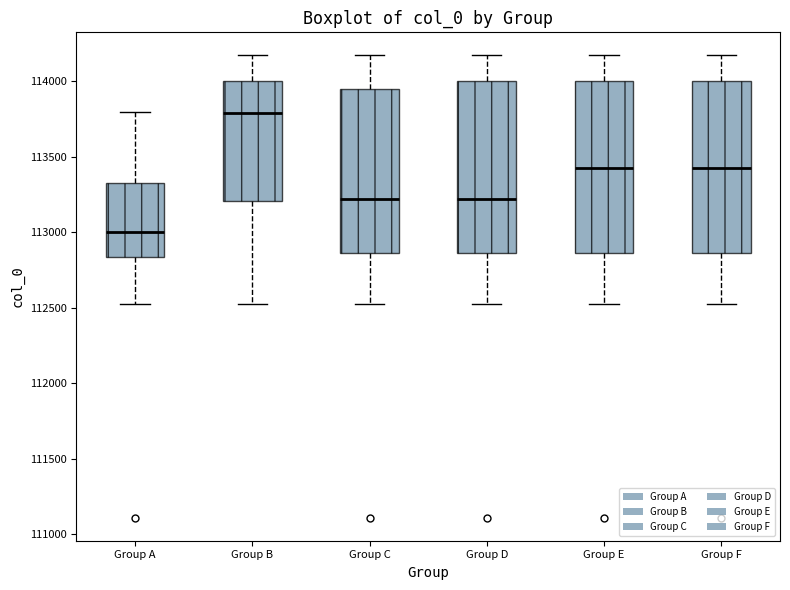

Where does the median line of the box for Group C sit on the y-axis? The values are not printed on the chart, so give them approximately, as read against the axis.

113200